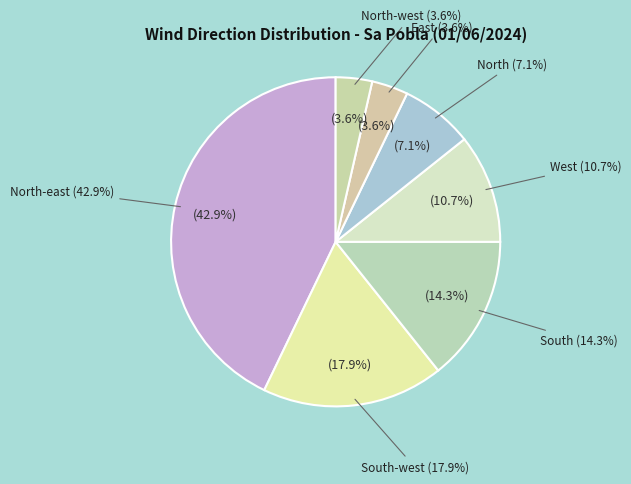

What is the total percentage of South and South-west?

32.1%